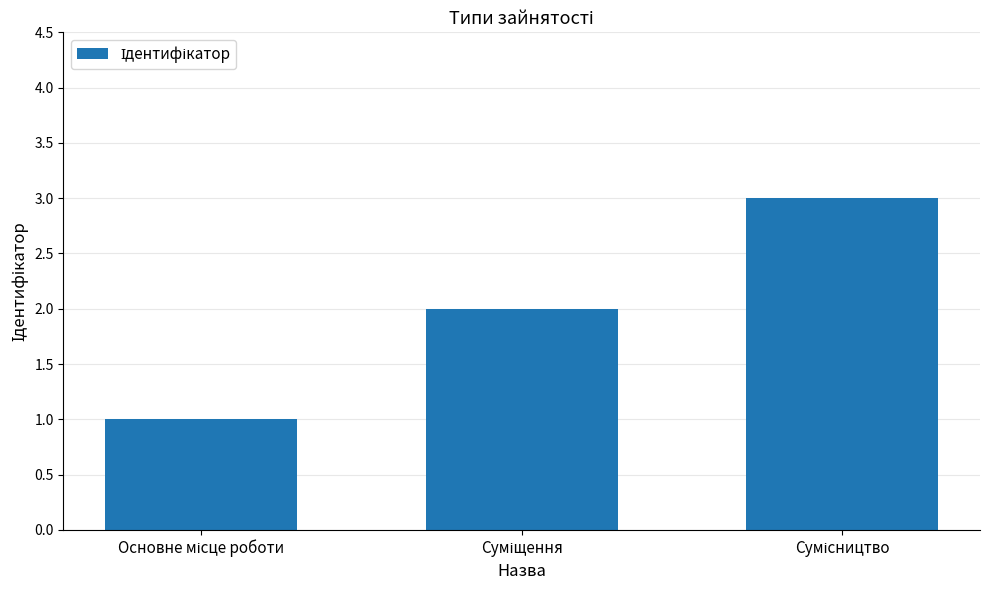

What is the greatest value displayed?

3